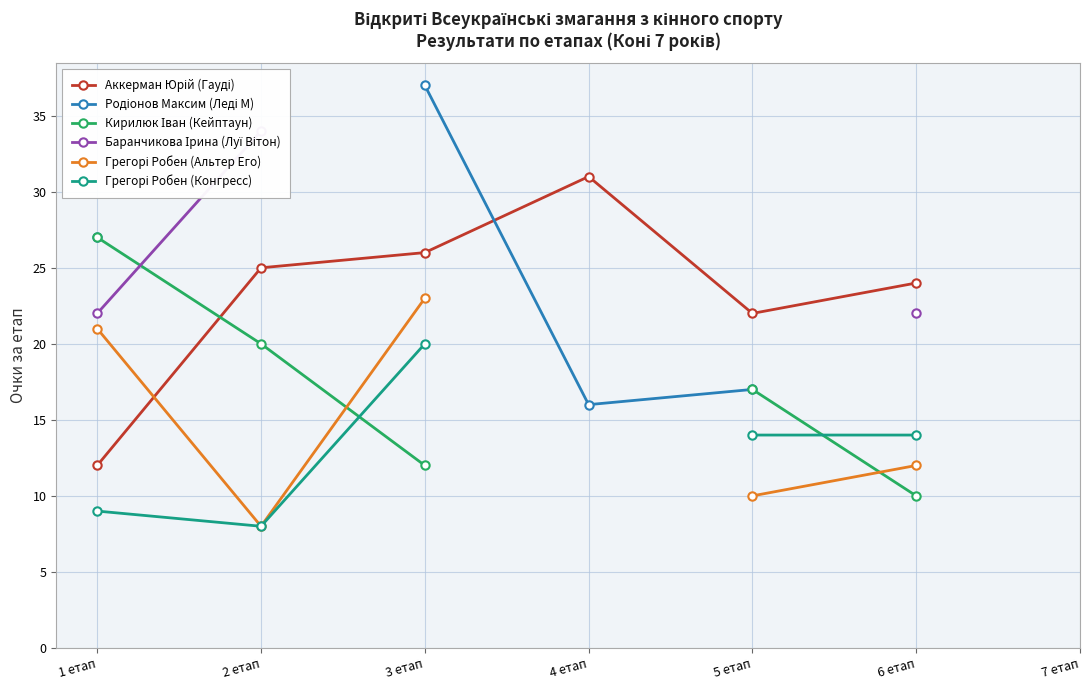

How many data points does each series have?

7